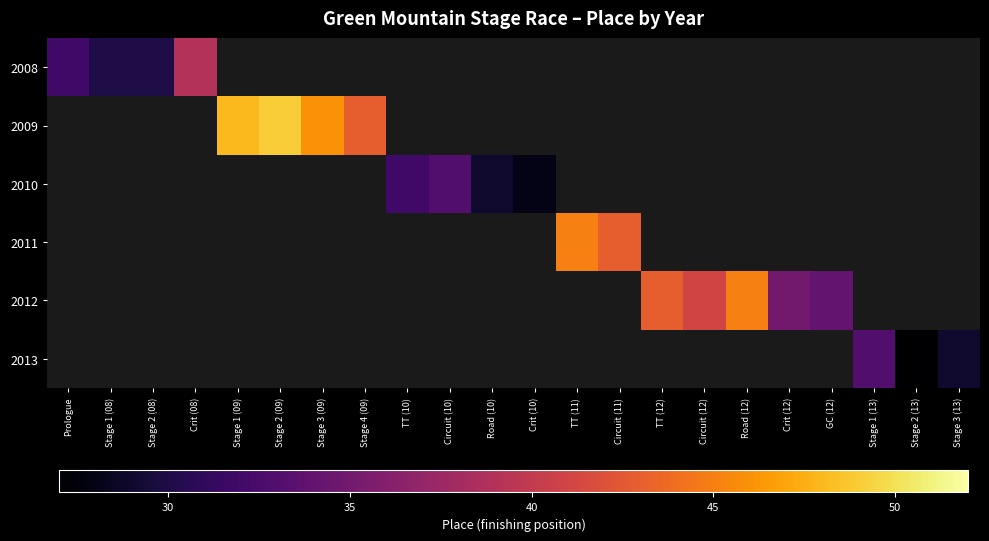

Which has a higher value, Prologue or Circuit (11)?

Circuit (11)